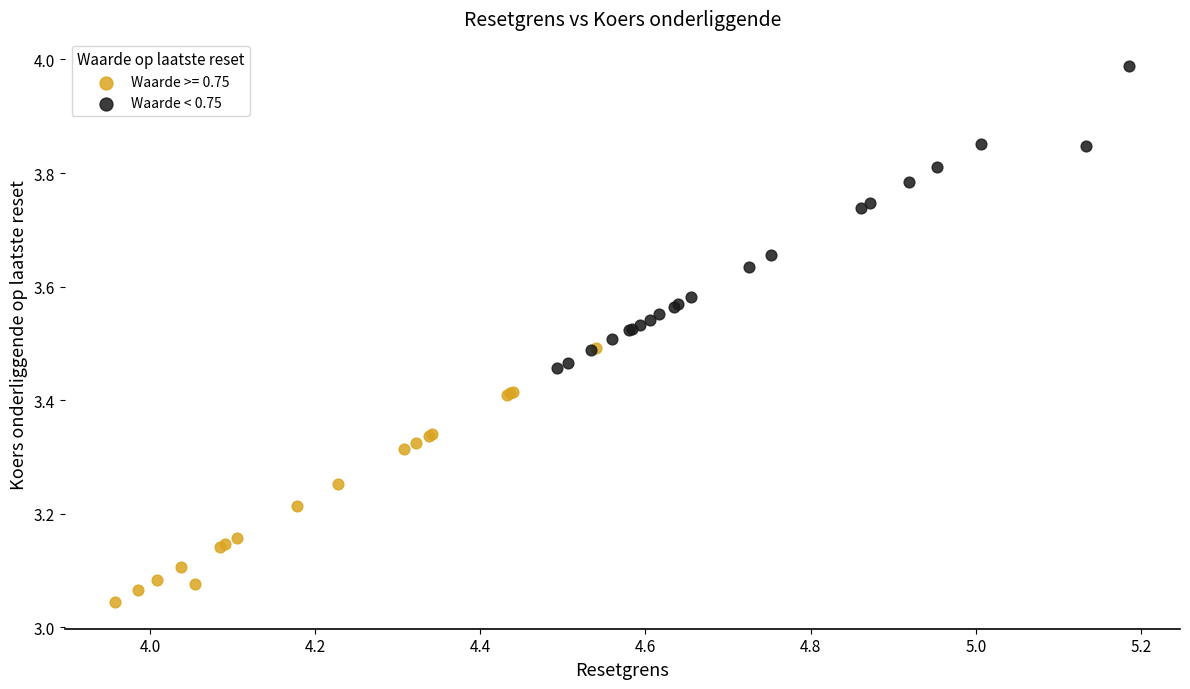

Which series reaches the maximum Y coordinate?

Waarde < 0.75